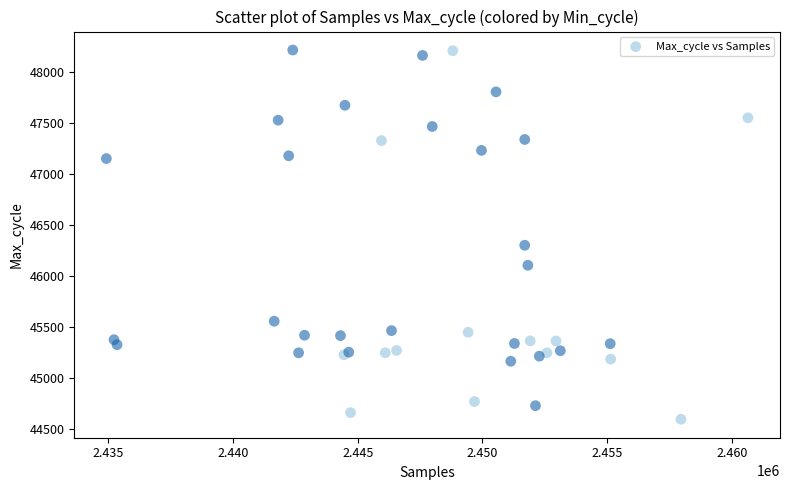

What Y value in the scatter plot is closest to 46405?

46301